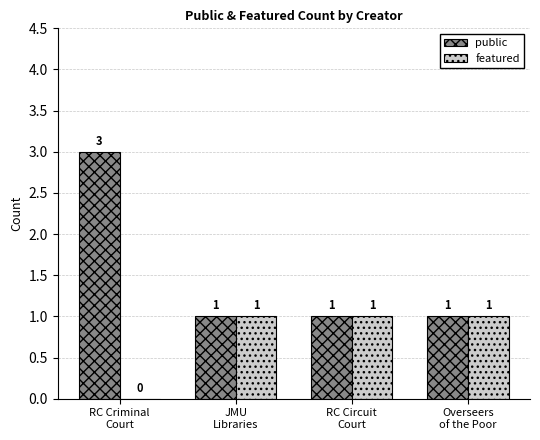

What is the sum of all featured values?

3